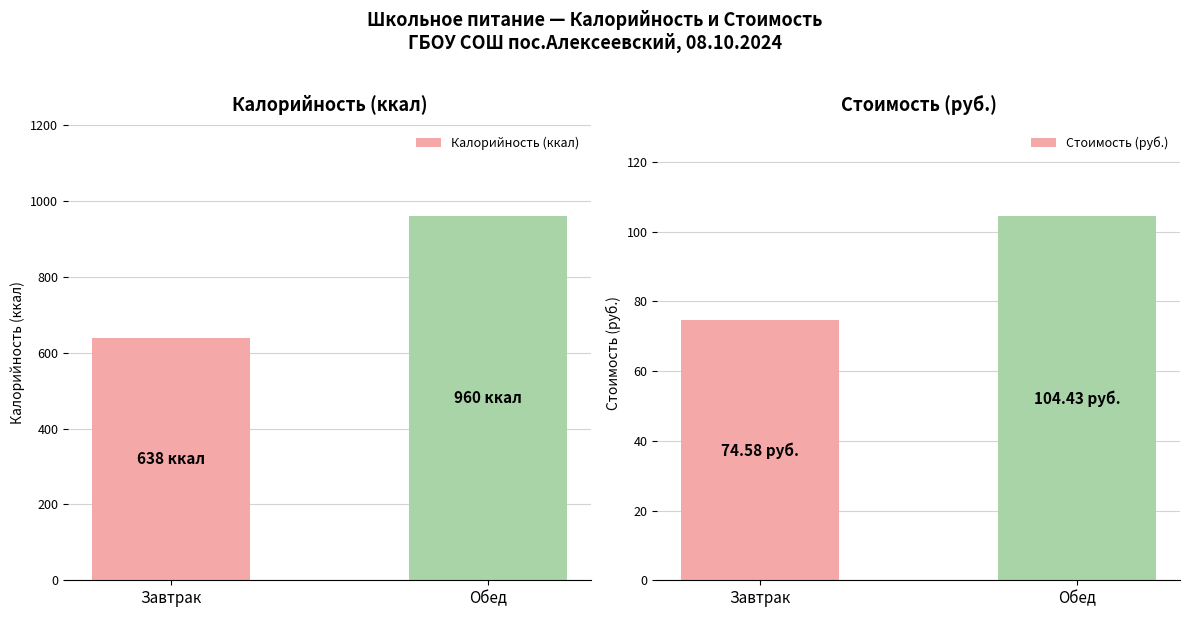

Does the chart contain any negative values?

No